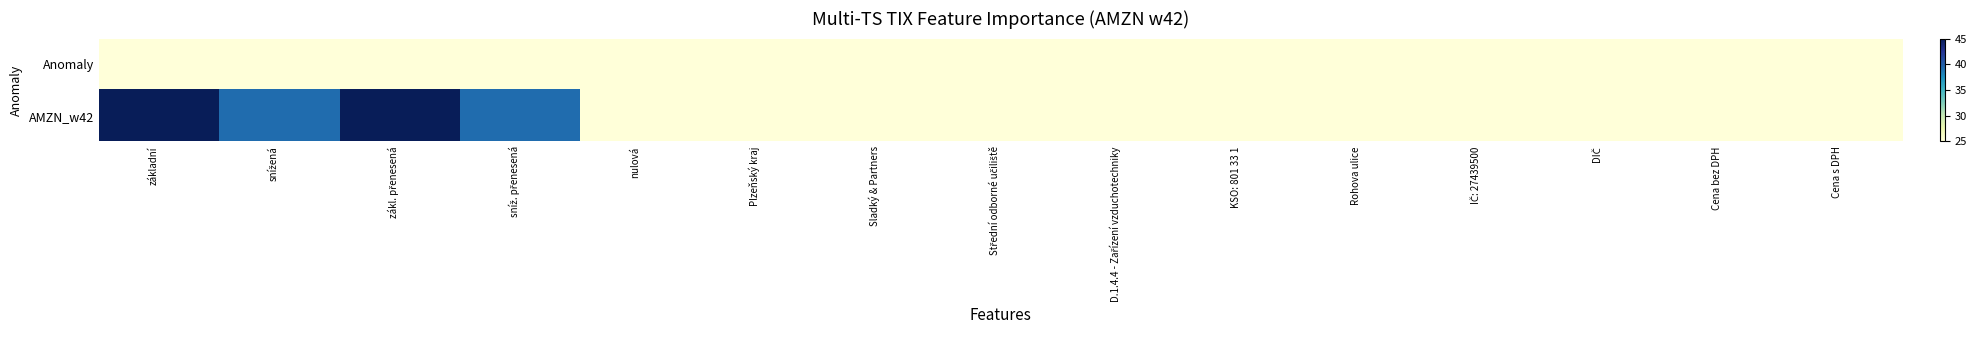

Reading left to right, list all the values displayed in this chart.

Anomaly: základní=25.0	snížená=25.0	zákl. přenesená=25.0	sníž. přenesená=25.0	nulová=25.0	Plzeňský kraj=25.0	Sladký & Partners=25.0	Střední odborné učiliště=25.0	D.1.4.4 - Zařízení vzduchotechniky=25.0	KSO: 801 33 1=25.0	Rohova ulice=25.0	IČ: 27439500=25.0	DIČ=25.0	Cena bez DPH=25.0	Cena s DPH=25.0
AMZN_w42: základní=45.0	snížená=39.3	zákl. přenesená=45.0	sníž. přenesená=39.3	nulová=25.0	Plzeňský kraj=25.0	Sladký & Partners=25.0	Střední odborné učiliště=25.0	D.1.4.4 - Zařízení vzduchotechniky=25.0	KSO: 801 33 1=25.0	Rohova ulice=25.0	IČ: 27439500=25.0	DIČ=25.0	Cena bez DPH=25.0	Cena s DPH=25.0